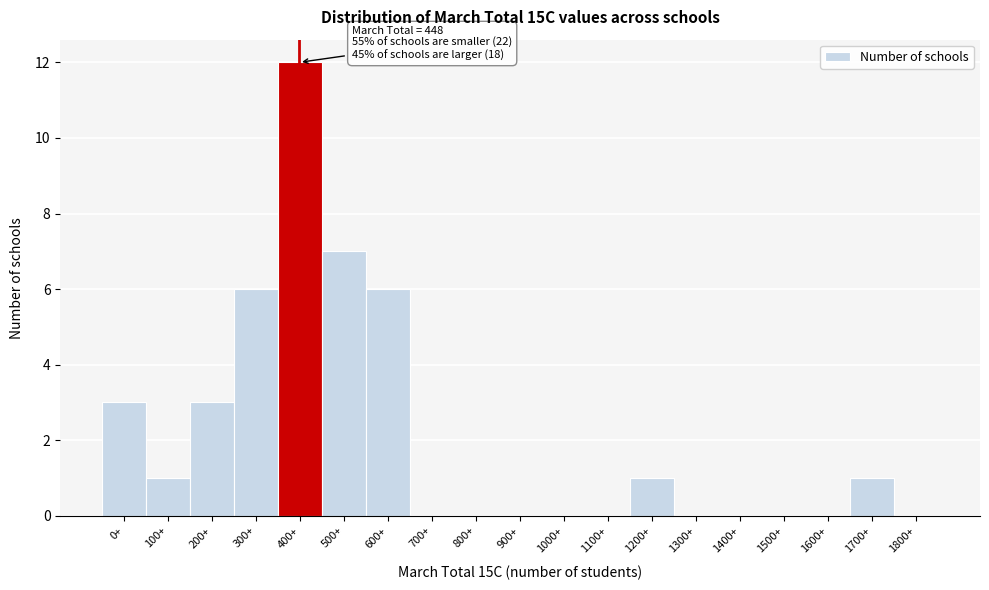

Reading left to right, what are all the values shown in this chart?

0+=3	100+=1	200+=3	300+=6	400+=12	500+=7	600+=6	700+=0	800+=0	900+=0	1000+=0	1100+=0	1200+=1	1300+=0	1400+=0	1500+=0	1600+=0	1700+=1	1800+=0